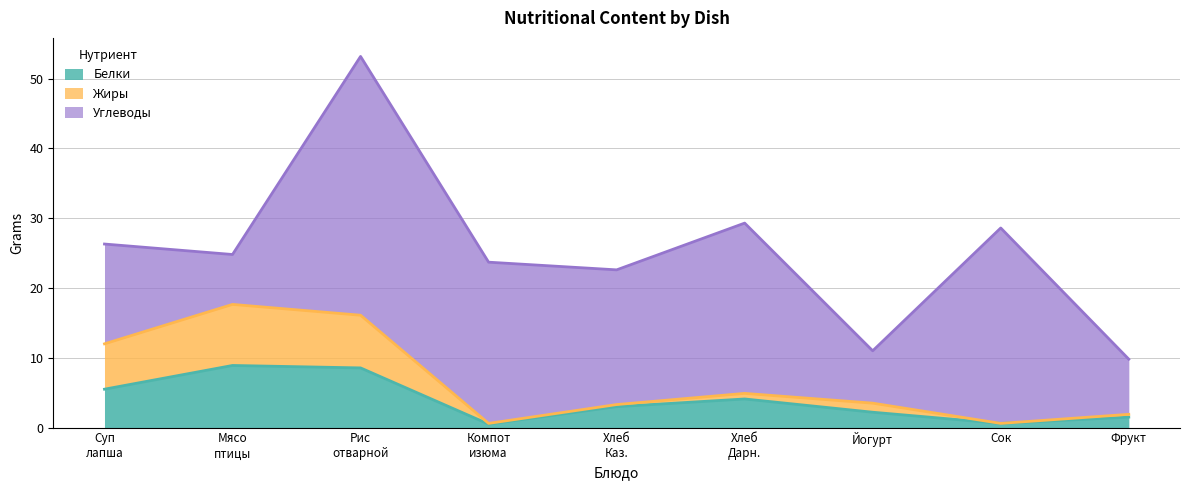

True or false: Жиры and Белки cross at least once.

False